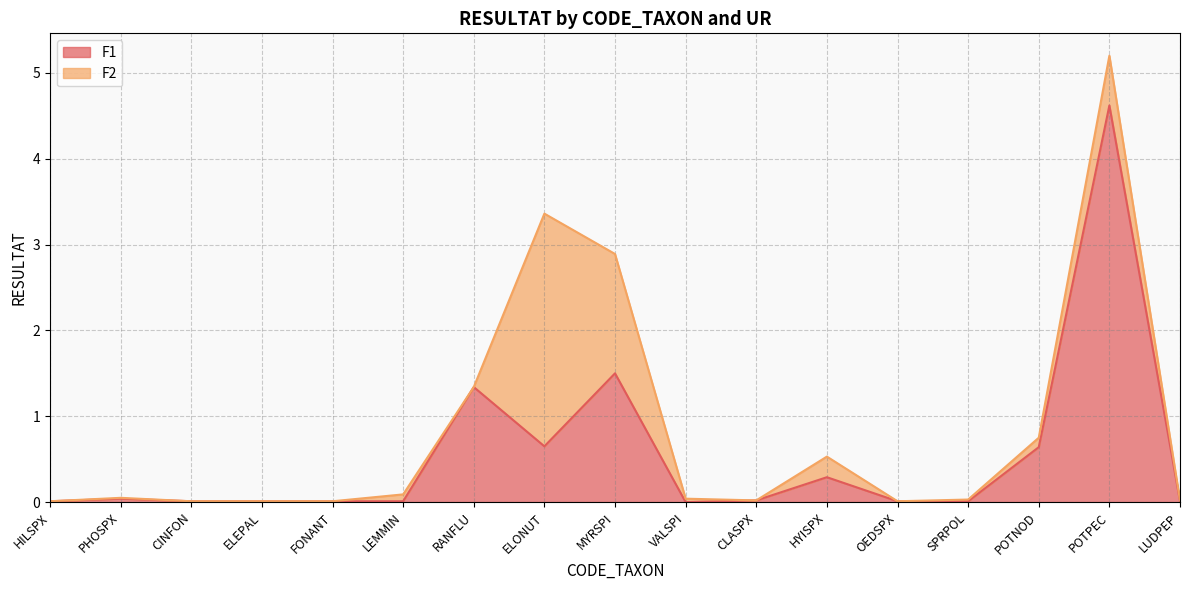

True or false: the data has more than 1 interior local peaks.

True